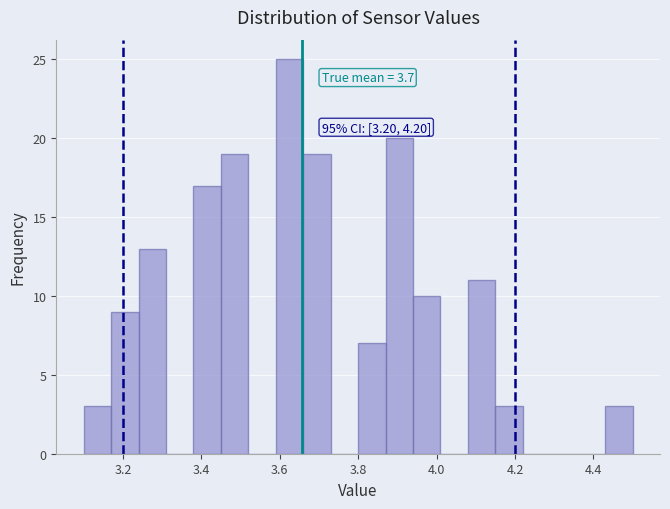

Read against the x-axis, roughly where is the centre of the tallest bar?

3.62